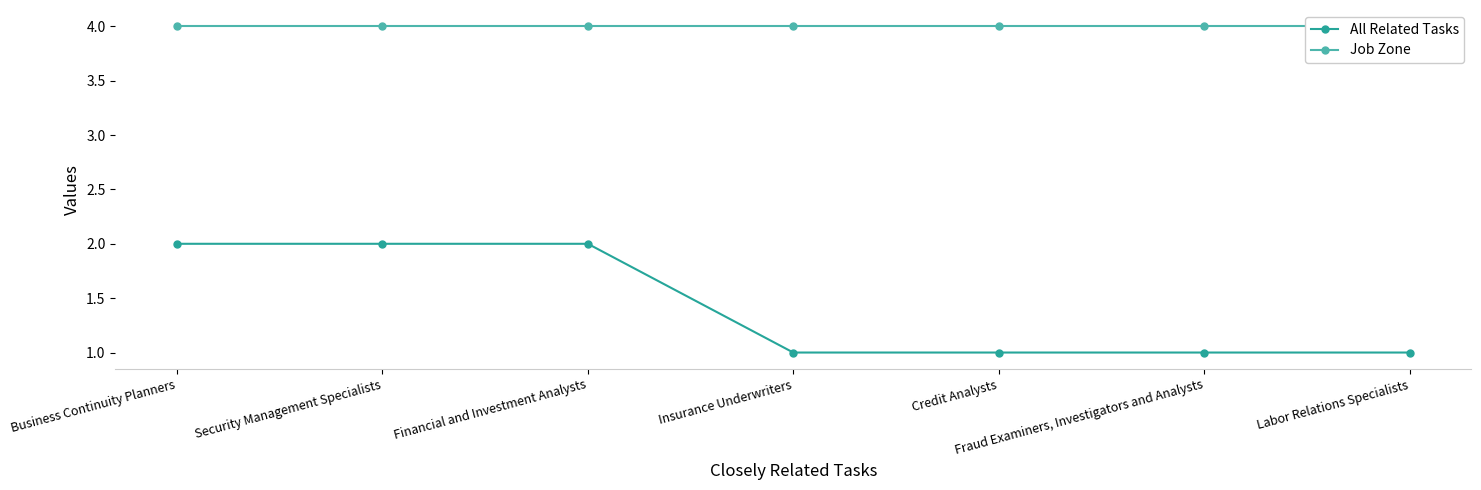

List the series in order of their overall mean, highest first.

Job Zone, All Related Tasks